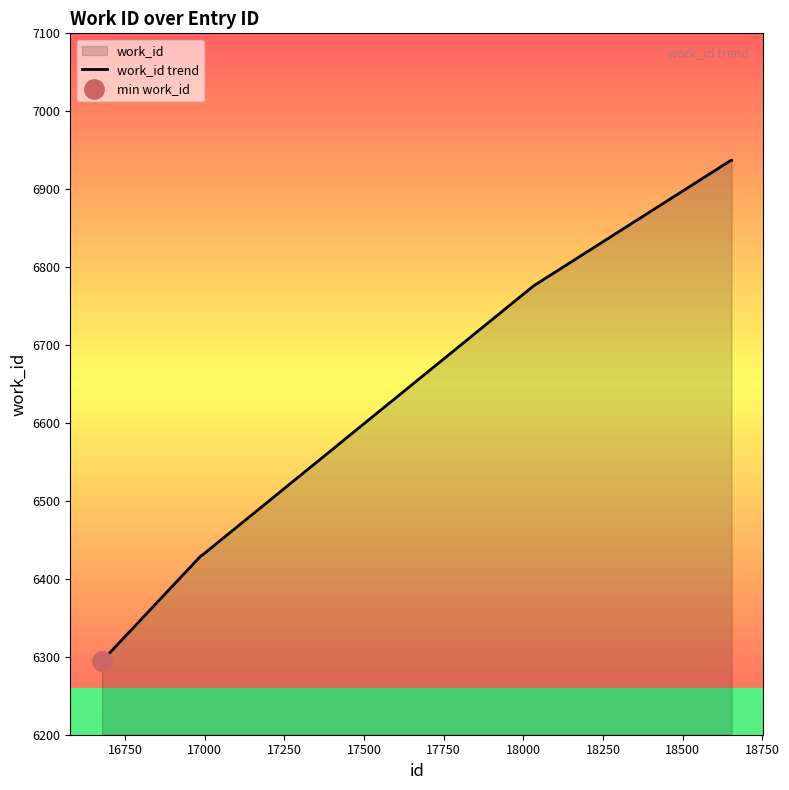

What is the maximum value for work_id trend?

6937